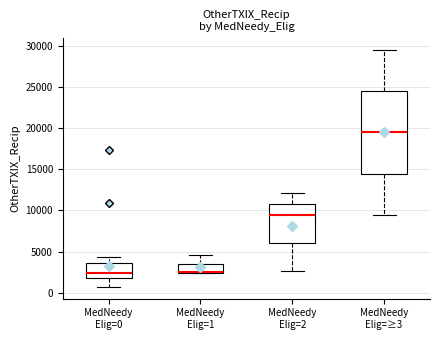

Reading left to right, transcribe this box plot: for each box, give where its median line is, the range the box spans, and where its two whiskers end, as read against the y-axis. The values are not printed on the chart, so give them approximately, as read against the axis.

MedNeedy Elig=0: median 2500, box 2000 to 3500, whiskers 500 to 4500
MedNeedy Elig=1: median 2500 (drawn on the box's lower edge), box 2500 to 3500, whiskers 2500 to 4500
MedNeedy Elig=2: median 9500, box 6000 to 11000, whiskers 2500 to 12000
MedNeedy Elig=≥3: median 19500, box 14500 to 24500, whiskers 9500 to 29500